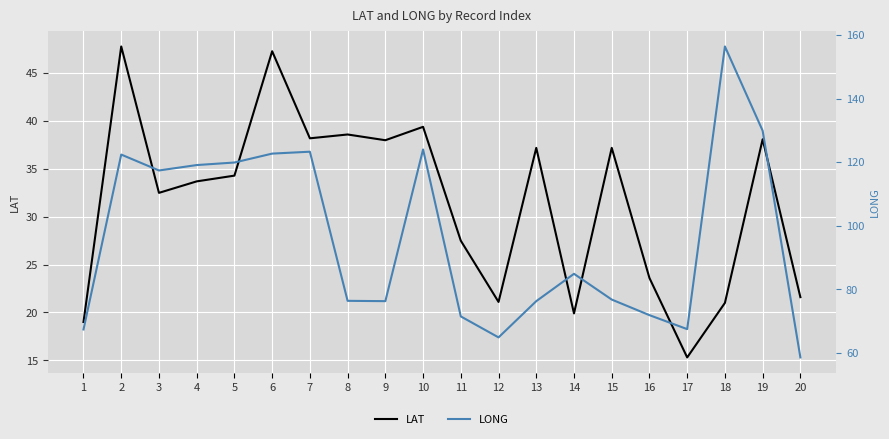

True or false: LONG and LAT intersect in this chart.

False